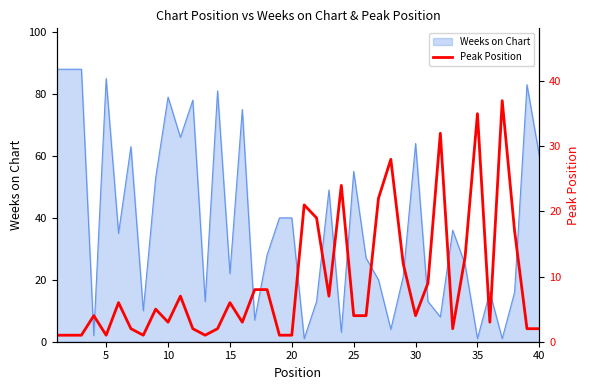

True or false: Weeks on Chart has a value of 79 at 25.

False